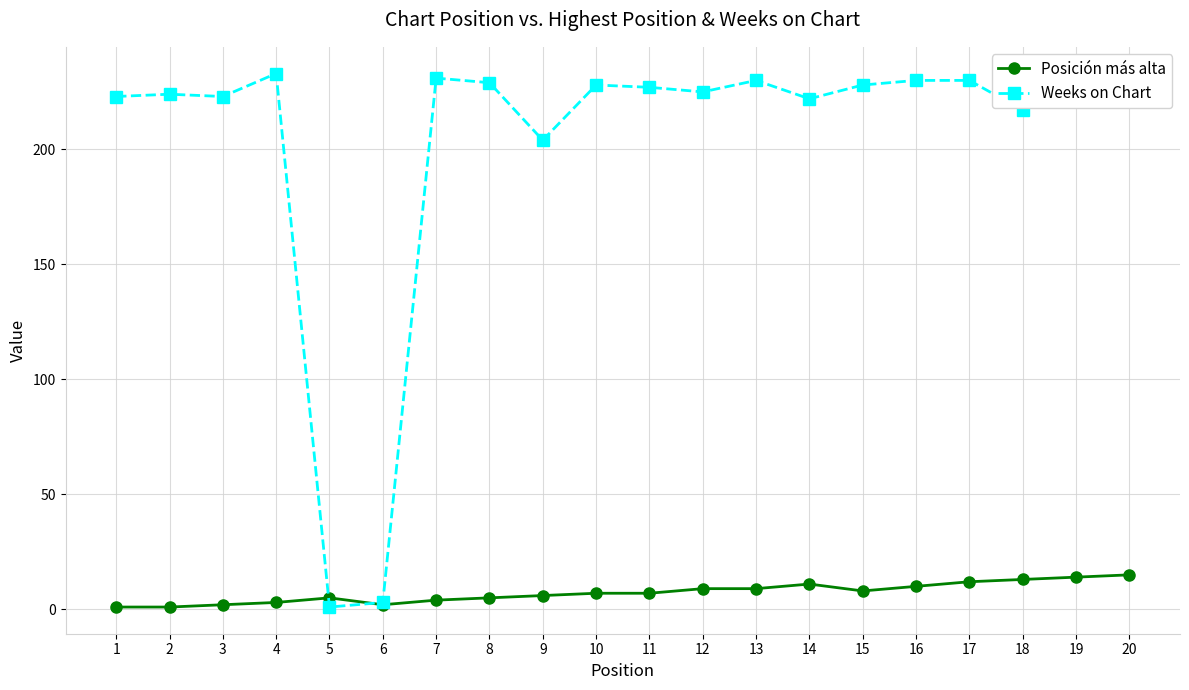

What is the difference between the maximum and second lowest values in the Weeks on Chart series?

230